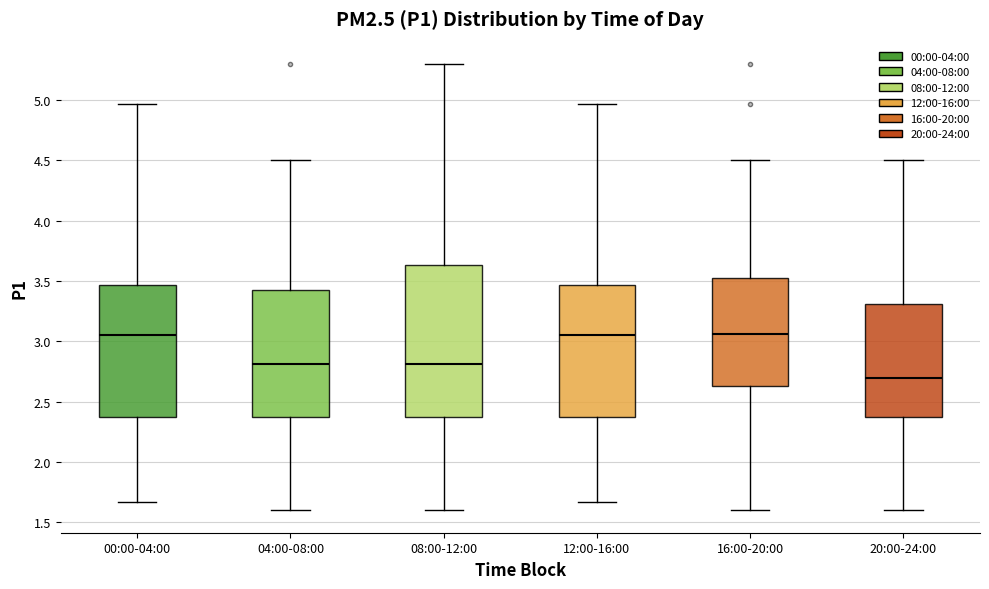

Reading left to right, transcribe this box plot: for each box, give where its median line is, the range the box spans, and where its two whiskers end, as read against the y-axis. The values are not printed on the chart, so give them approximately, as read against the axis.

00:00-04:00: median 3.05, box 2.35 to 3.45, whiskers 1.65 to 4.95
04:00-08:00: median 2.80, box 2.35 to 3.45, whiskers 1.60 to 4.50
08:00-12:00: median 2.80, box 2.35 to 3.65, whiskers 1.60 to 5.30
12:00-16:00: median 3.05, box 2.35 to 3.45, whiskers 1.65 to 4.95
16:00-20:00: median 3.05, box 2.65 to 3.55, whiskers 1.60 to 4.50
20:00-24:00: median 2.70, box 2.35 to 3.30, whiskers 1.60 to 4.50